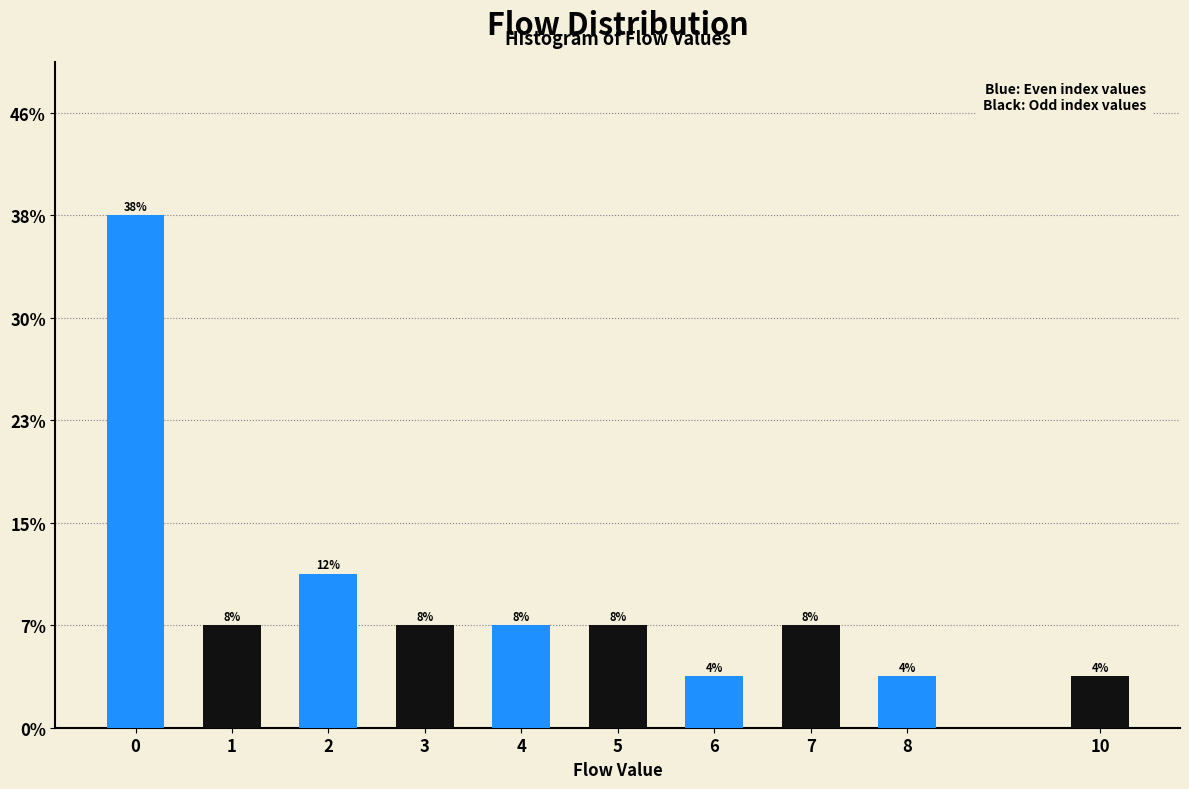

Are the bars horizontal?

No